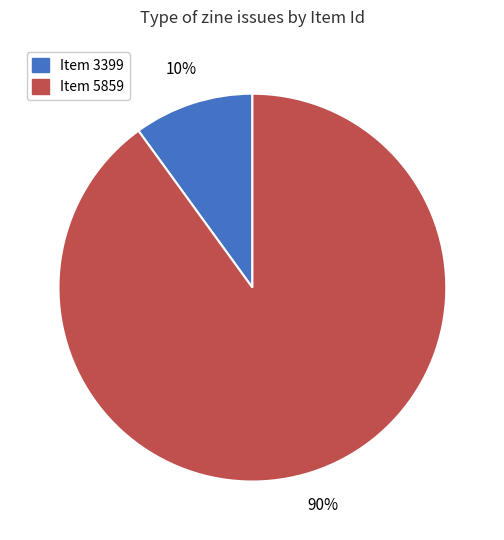

Which slice represents more than half of the pie?

Item 5859